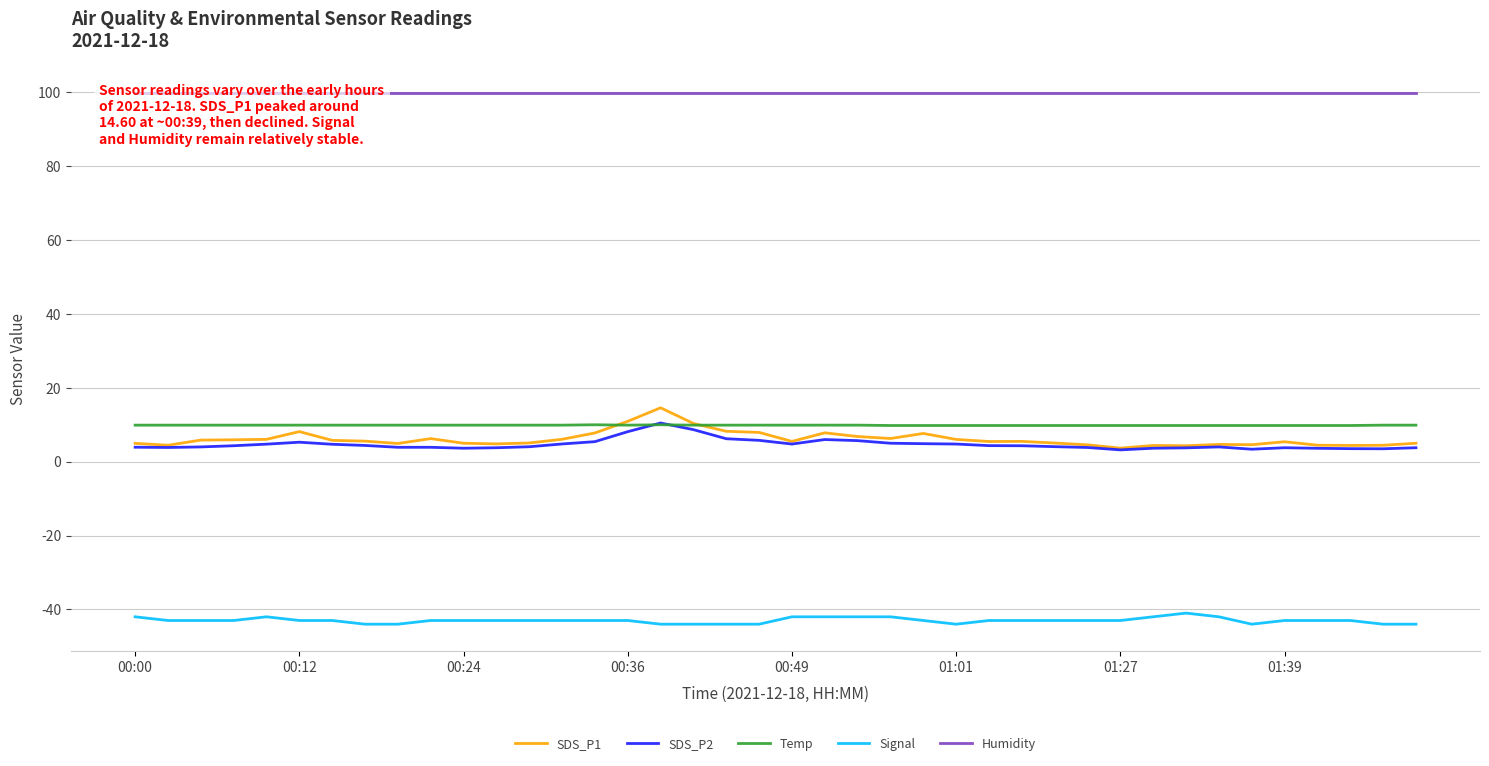

At which category is the sum across all series the highest?

16